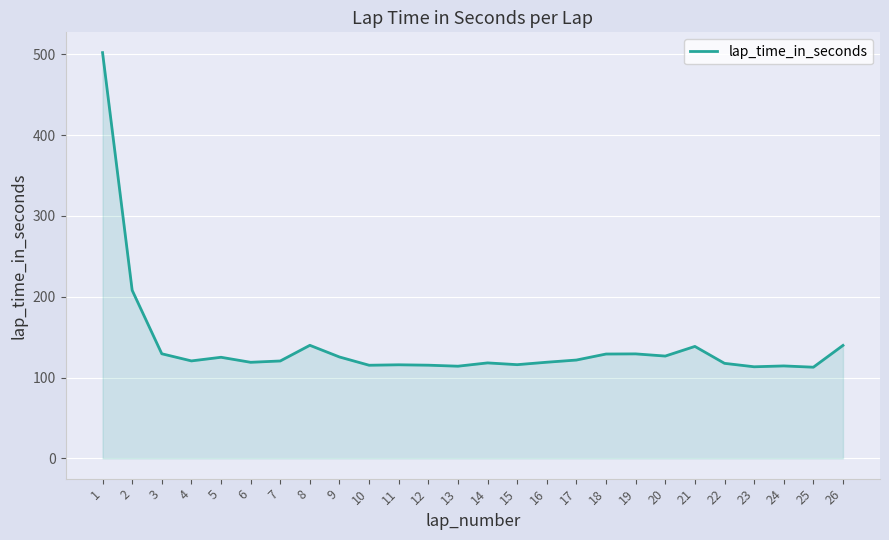

What is the difference between the maximum and minimum values?

389.4